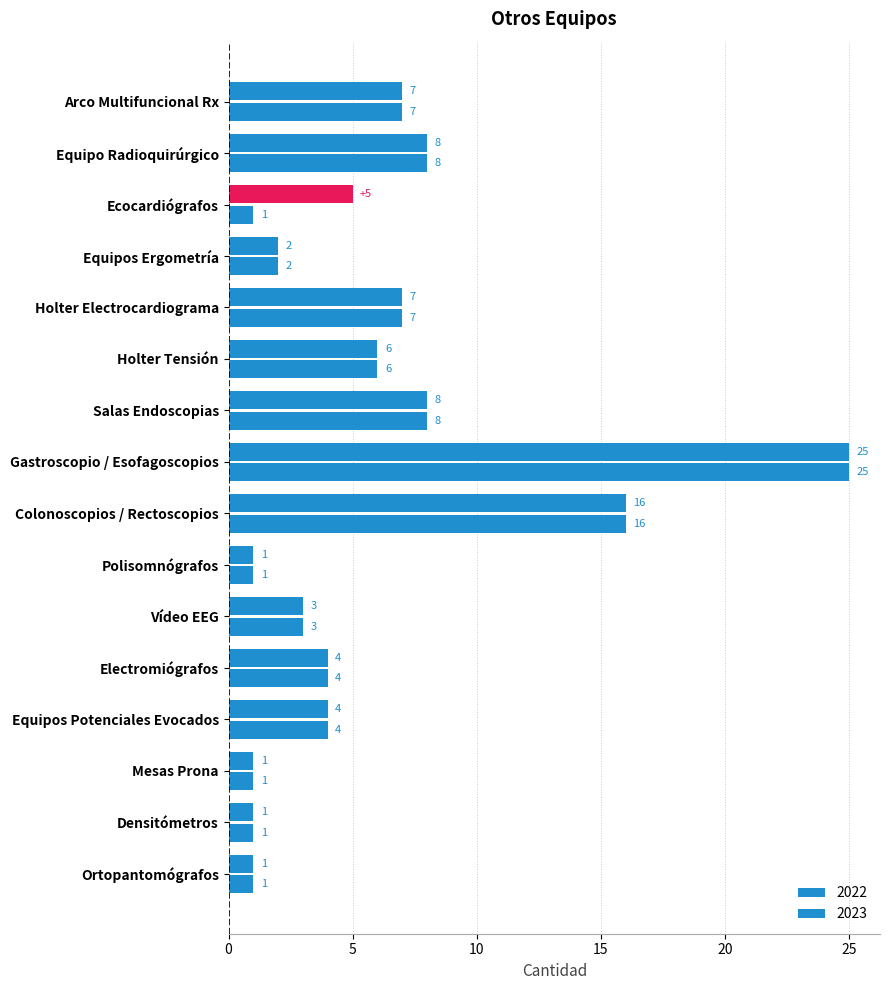

True or false: 2022 has a value of 13 at Holter Electrocardiograma.

False